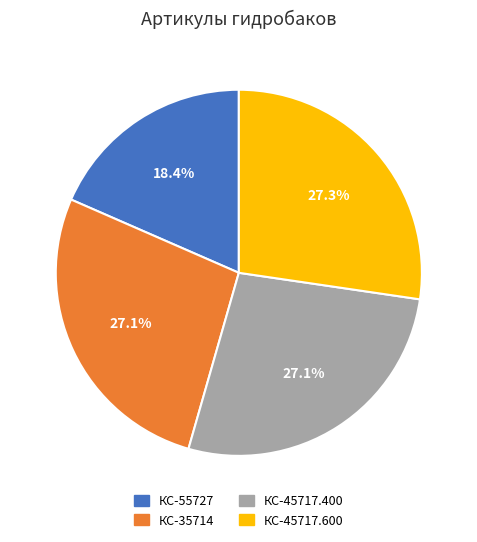

Does any single category account for the majority?

No